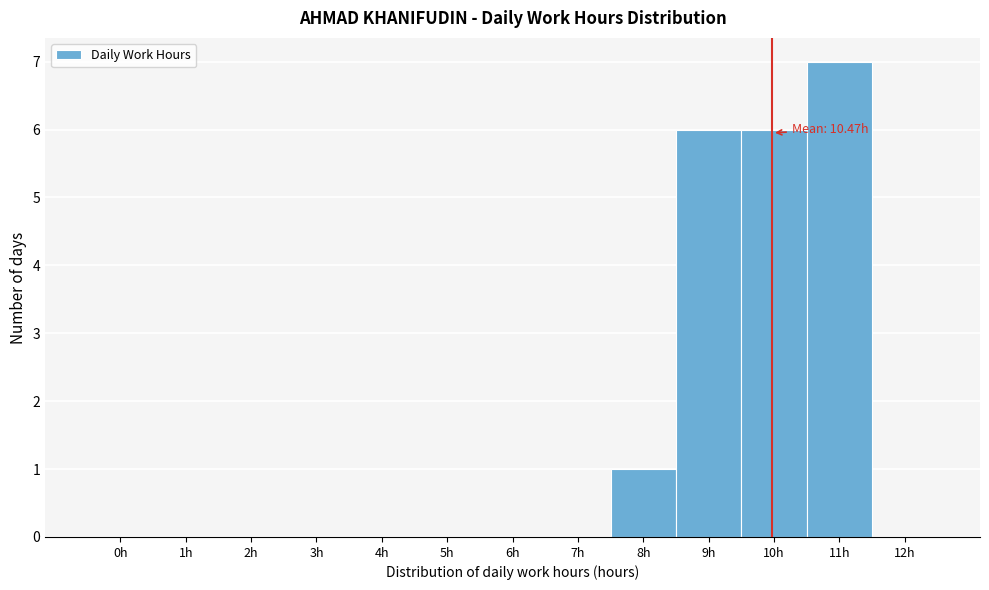

Reading left to right, what are all the values shown in this chart?

0h=0	1h=0	2h=0	3h=0	4h=0	5h=0	6h=0	7h=0	8h=1	9h=6	10h=6	11h=7	12h=0